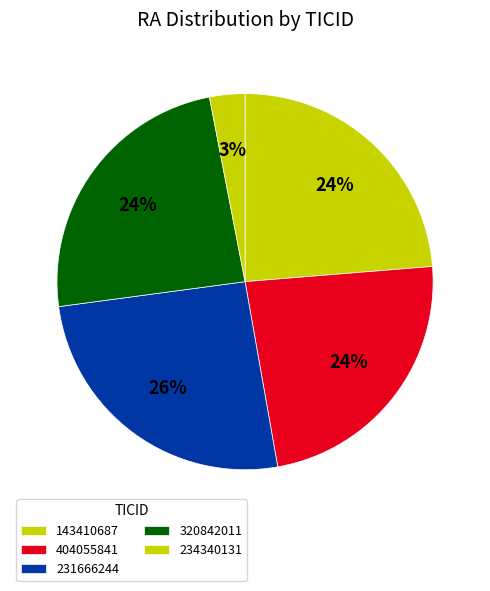

To the nearest percent, what percentage of the pie is 404055841?

24%